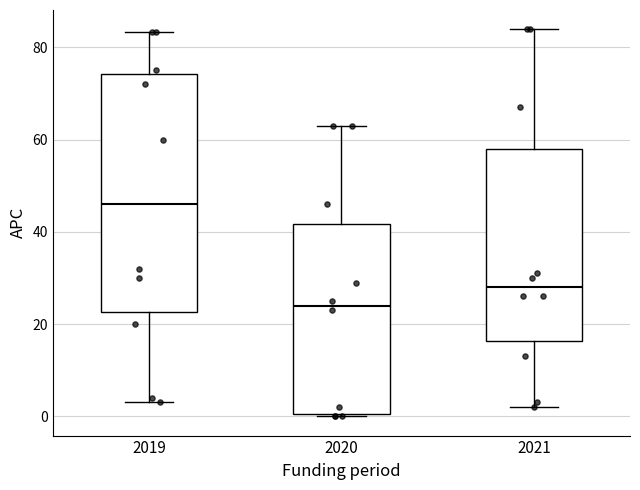

Which box is the tallest, from its lower edge to its upper edge?

2019